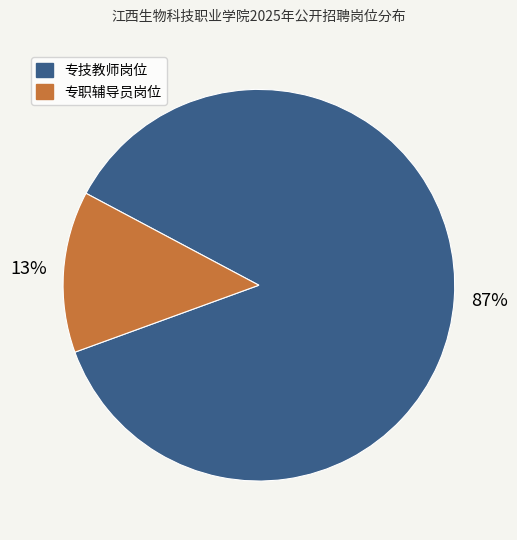

To the nearest percent, what is the average slice percentage?

50%